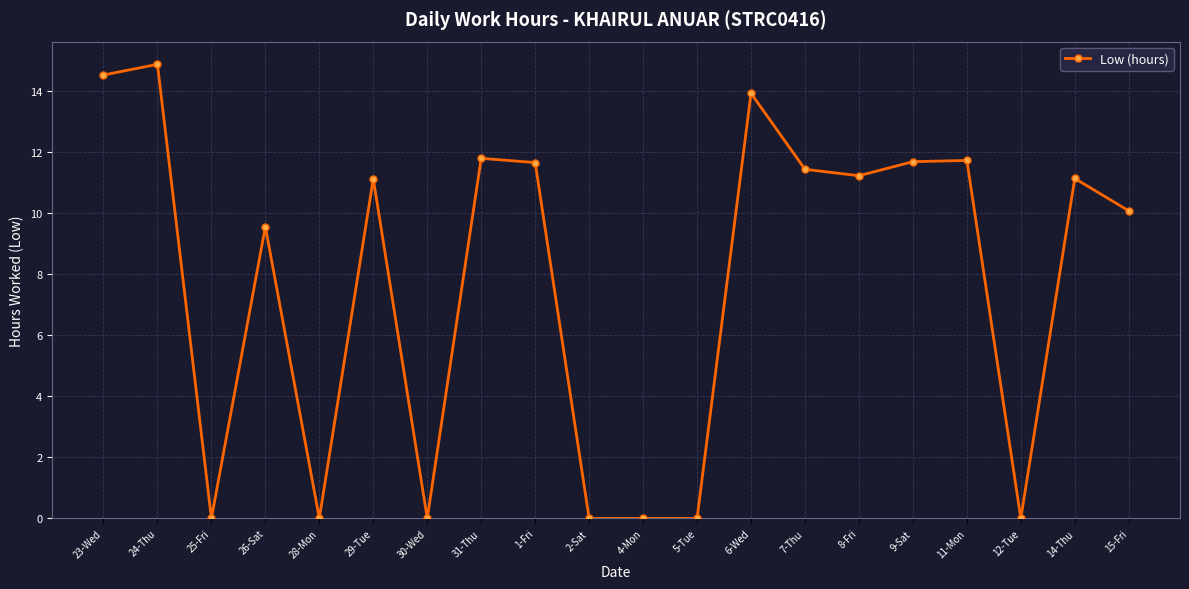

At which category does the chart reach its peak across all series?

24-Thu